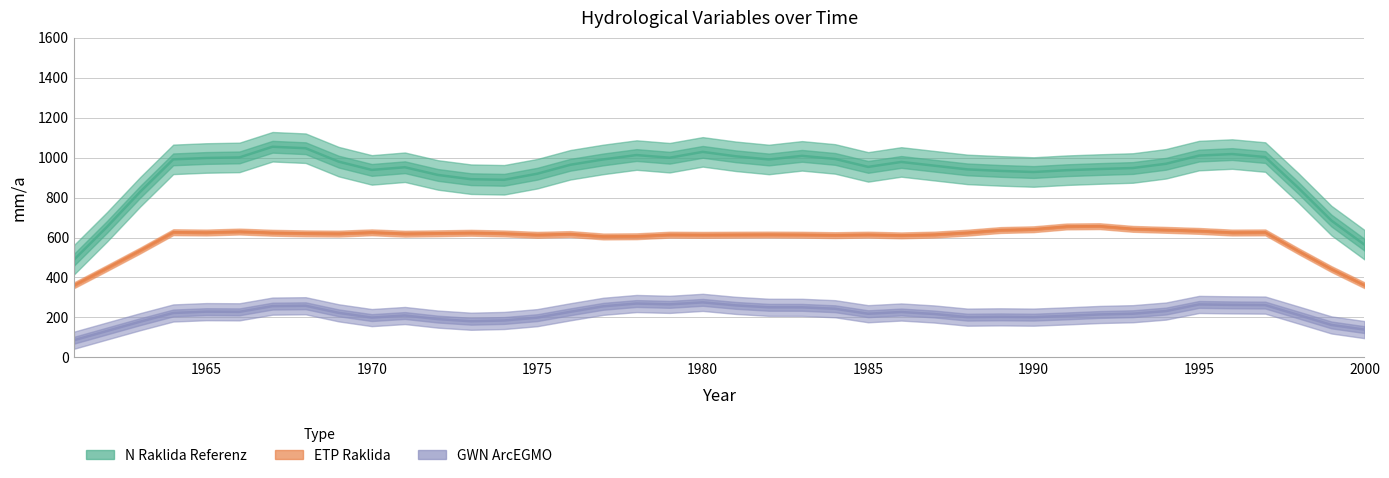

What is the difference between the maximum and minimum values in the GWN_ArcEGMO series?

189.5